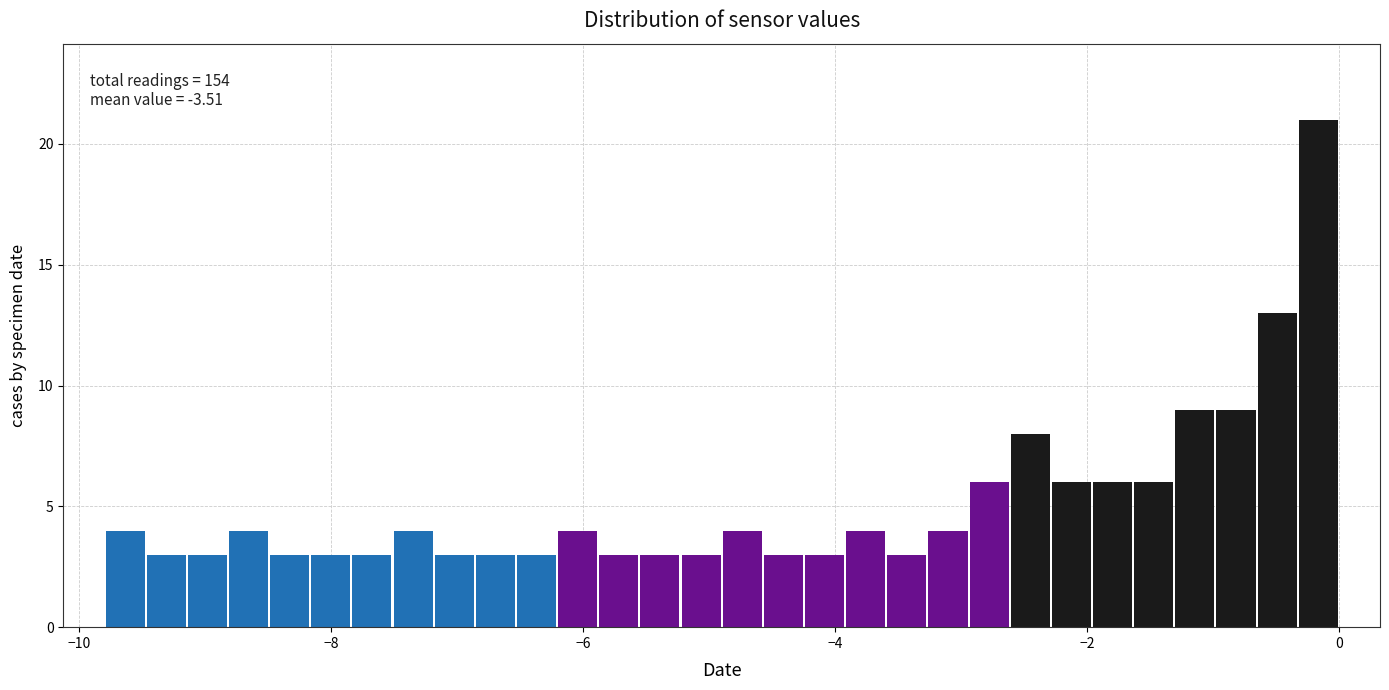

Read against the x-axis, roughly where is the centre of the tallest bar?

-0.2